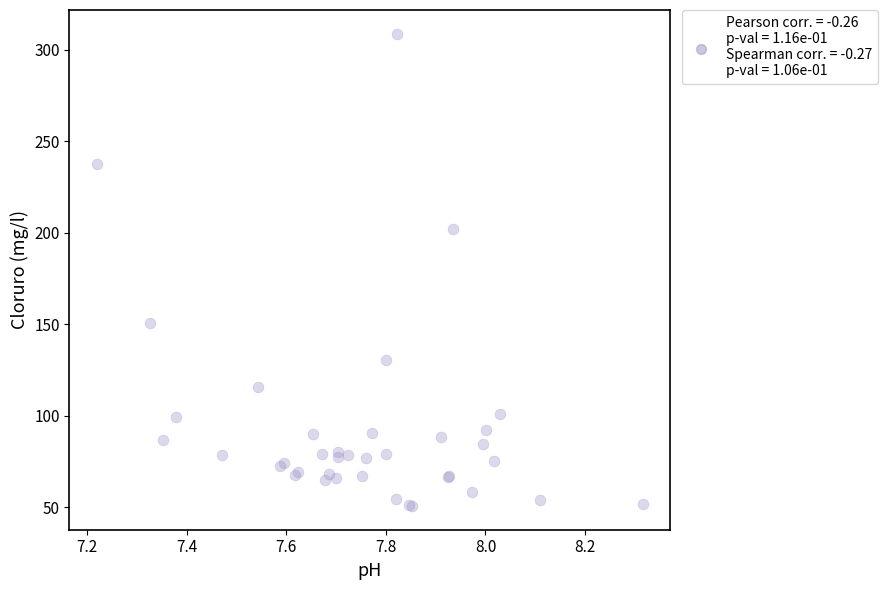

What Y value in the scatter plot is closest to 179?

201.9